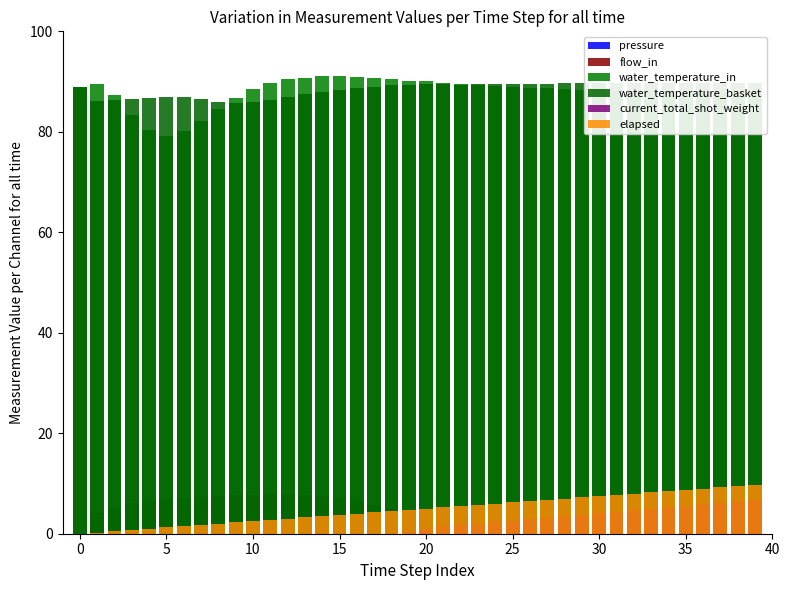

Rank the series by their maximum value, from lowest to highest.

pressure, current_total_shot_weight, flow_in, elapsed, water_temperature_basket, water_temperature_in